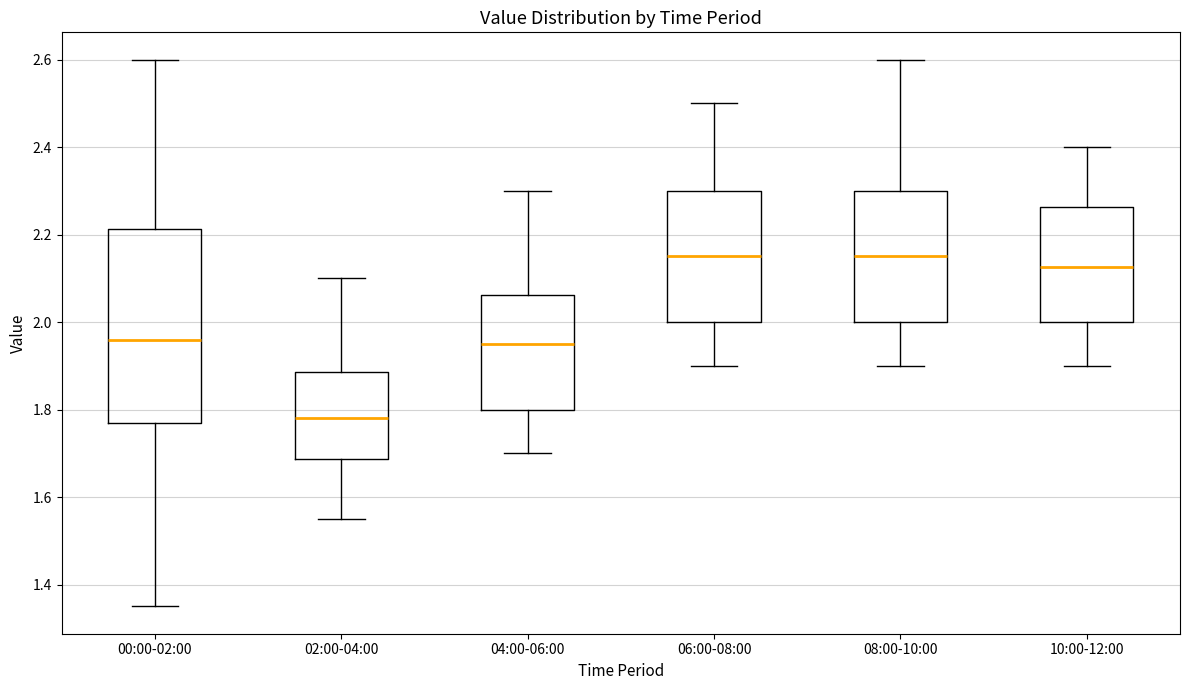

Reading left to right, transcribe this box plot: for each box, give where its median line is, the range the box spans, and where its two whiskers end, as read against the y-axis. The values are not printed on the chart, so give them approximately, as read against the axis.

00:00-02:00: median 1.96, box 1.78 to 2.22, whiskers 1.36 to 2.60
02:00-04:00: median 1.78, box 1.68 to 1.88, whiskers 1.56 to 2.10
04:00-06:00: median 1.96, box 1.80 to 2.06, whiskers 1.70 to 2.30
06:00-08:00: median 2.16, box 2.00 to 2.30, whiskers 1.90 to 2.50
08:00-10:00: median 2.16, box 2.00 to 2.30, whiskers 1.90 to 2.60
10:00-12:00: median 2.12, box 2.00 to 2.26, whiskers 1.90 to 2.40